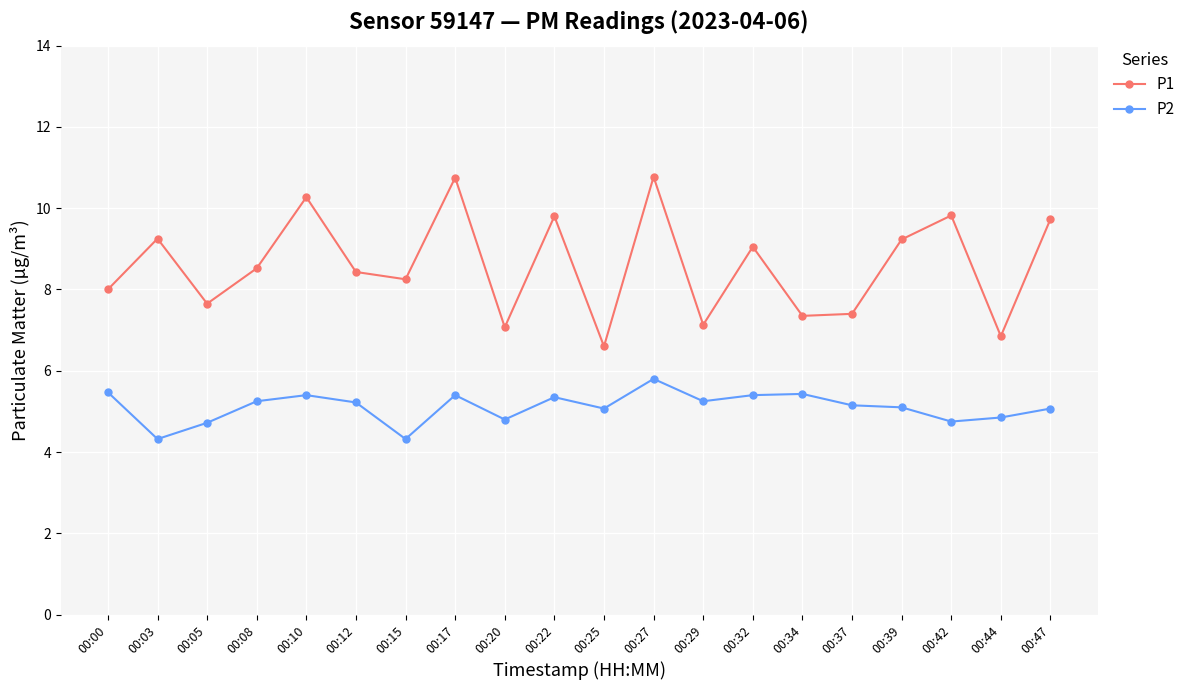

What is the sum of all P2 values?

102.1